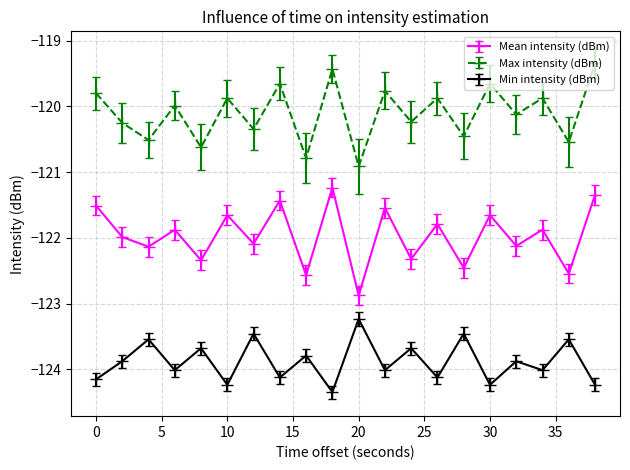

True or false: Max intensity (dBm) and Mean intensity (dBm) cross at least once.

False